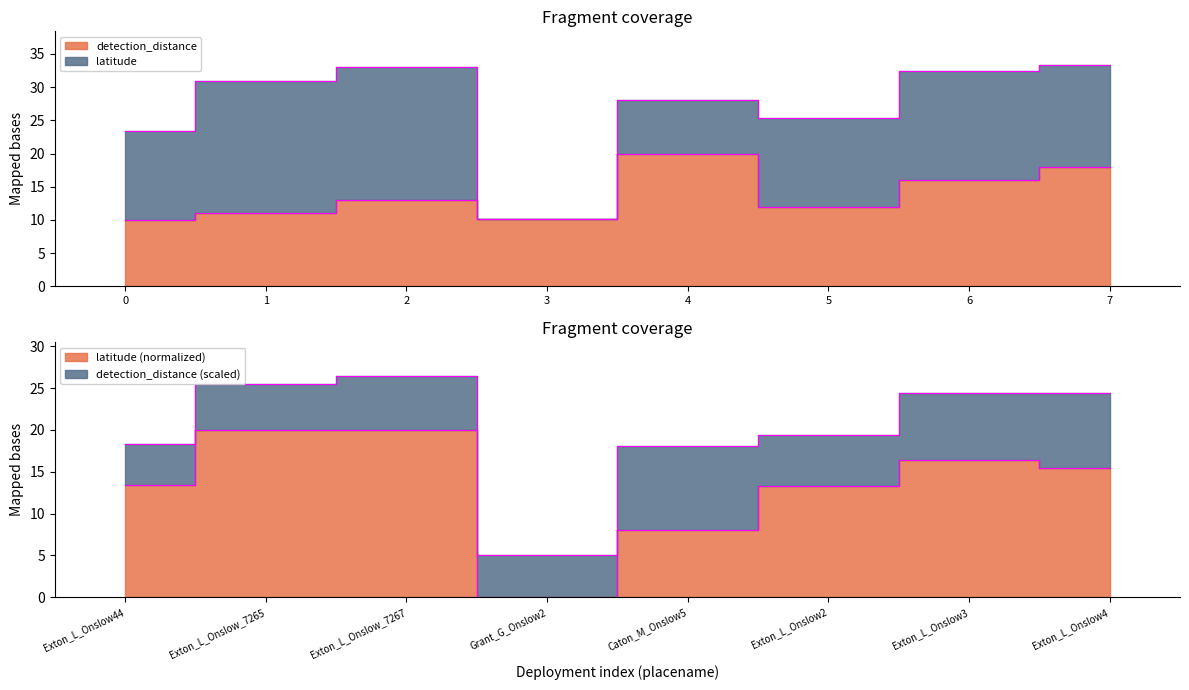

Where does the latitude series first go above 15?

Exton_L_Onslow_7265